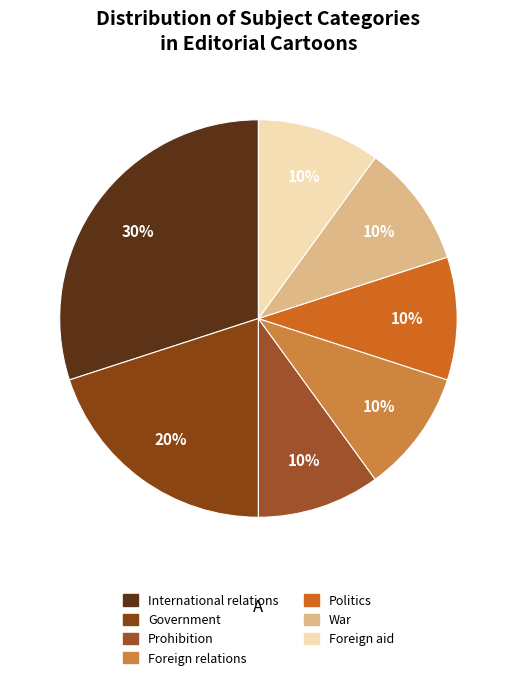

To the nearest percent, what is the combined percentage of War and Foreign aid?

20%